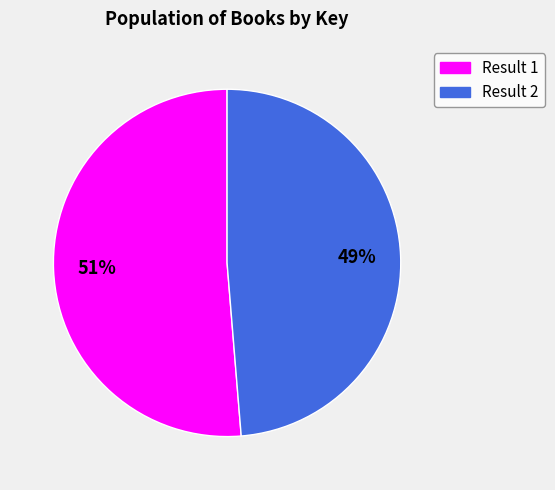

Does any single category account for the majority?

Yes